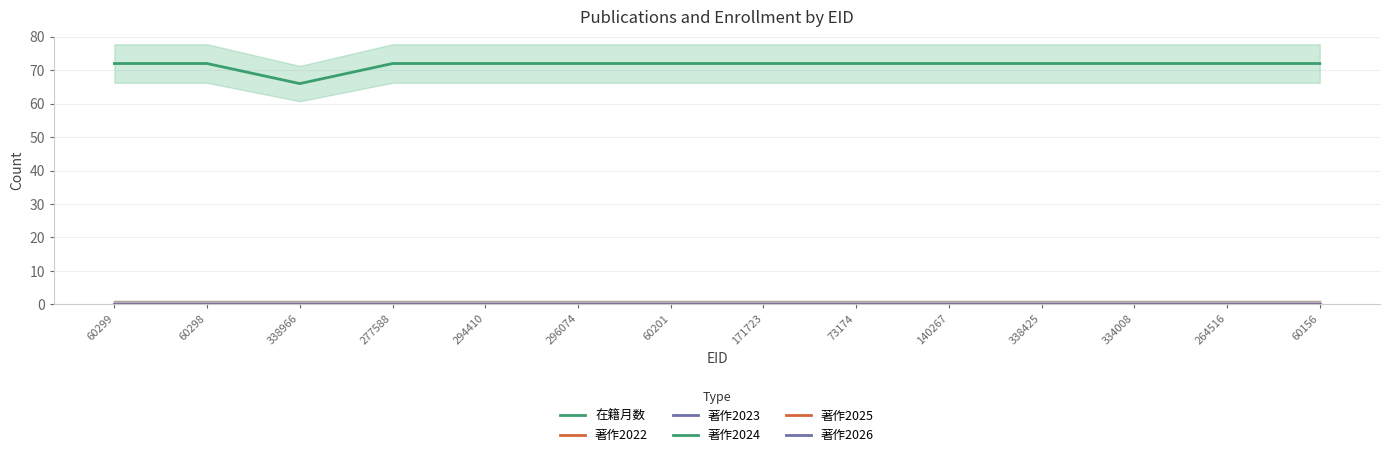

How many data points does each series have?

14